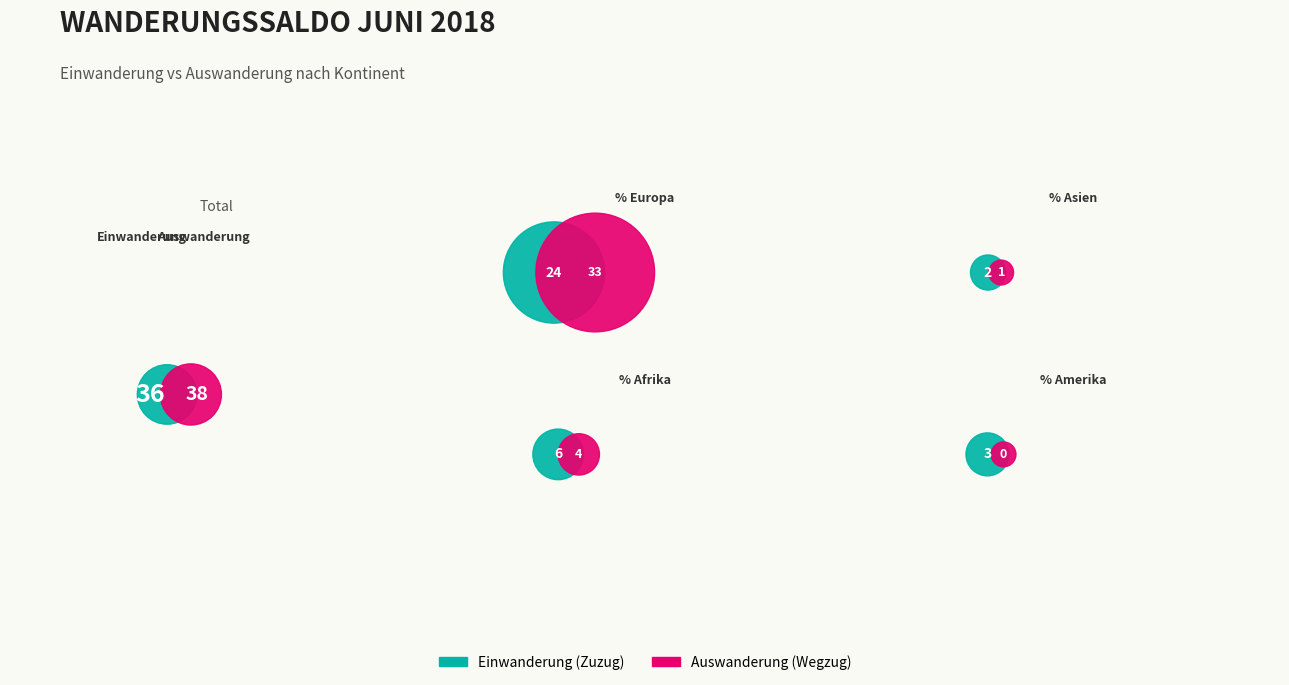

How many slices are in this pie chart?

5